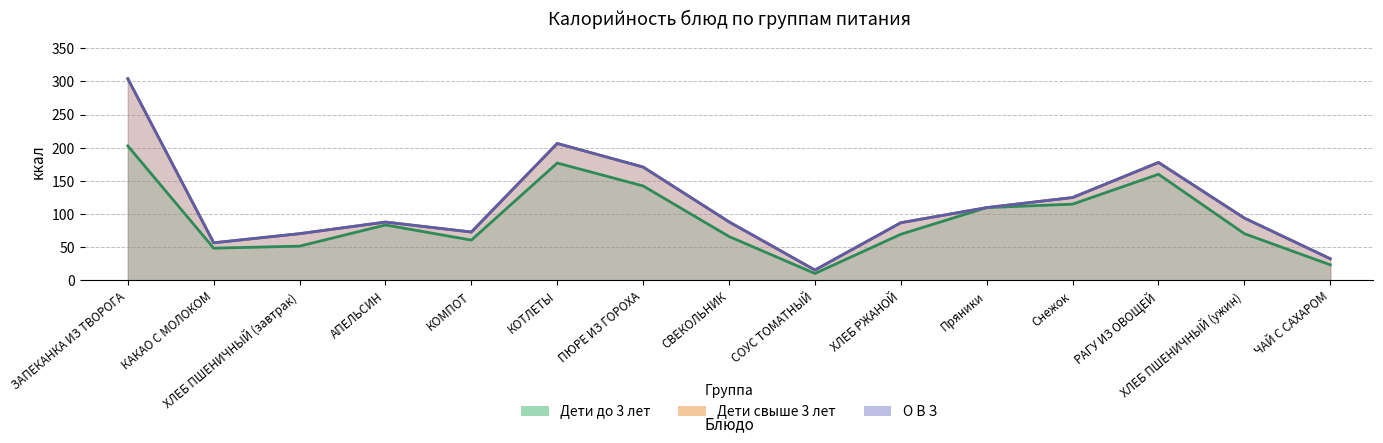

Does the chart have visible grid lines?

Yes